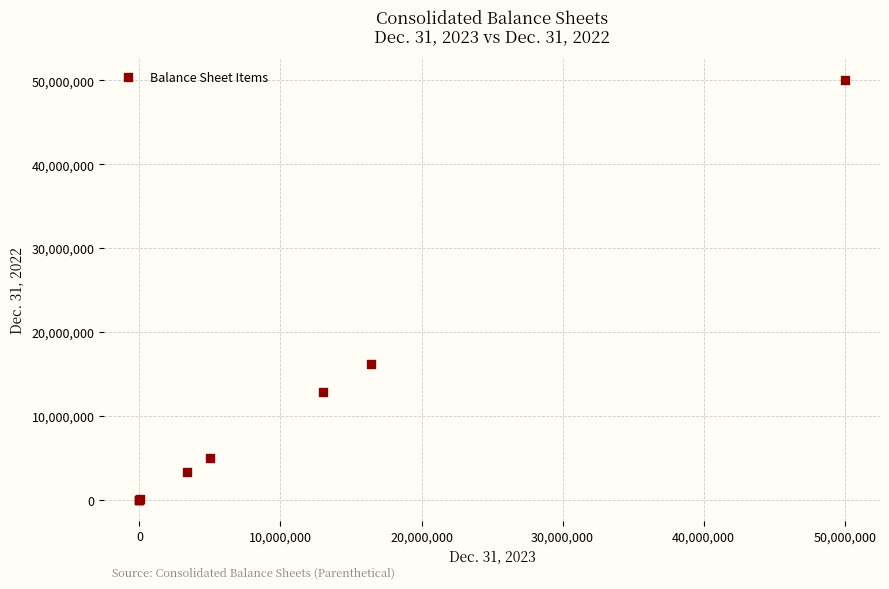

What Y value in the scatter plot is closest to 25000000?

16167184